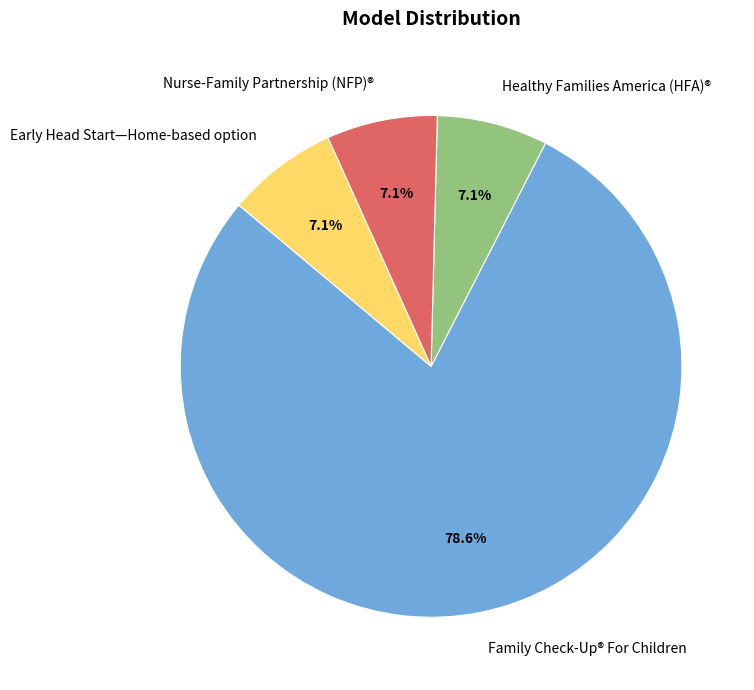

Is it true that Healthy Families America (HFA)® is 7% of the pie?

True